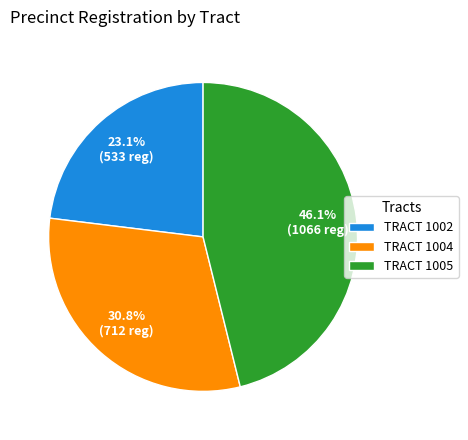

What is the smallest slice in the pie chart?

TRACT 1002